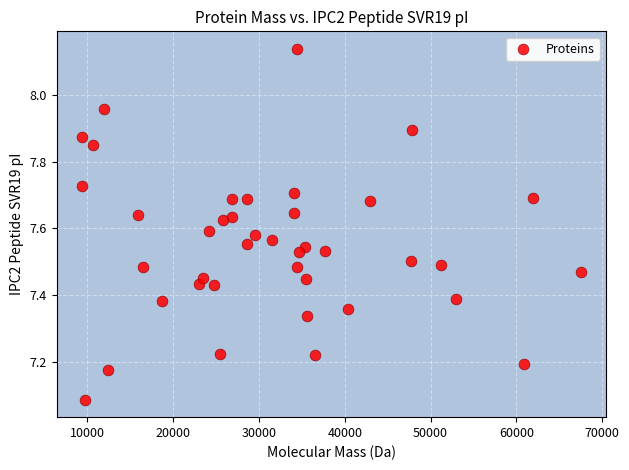

What is the range of Y values (max minus min)?

1.1